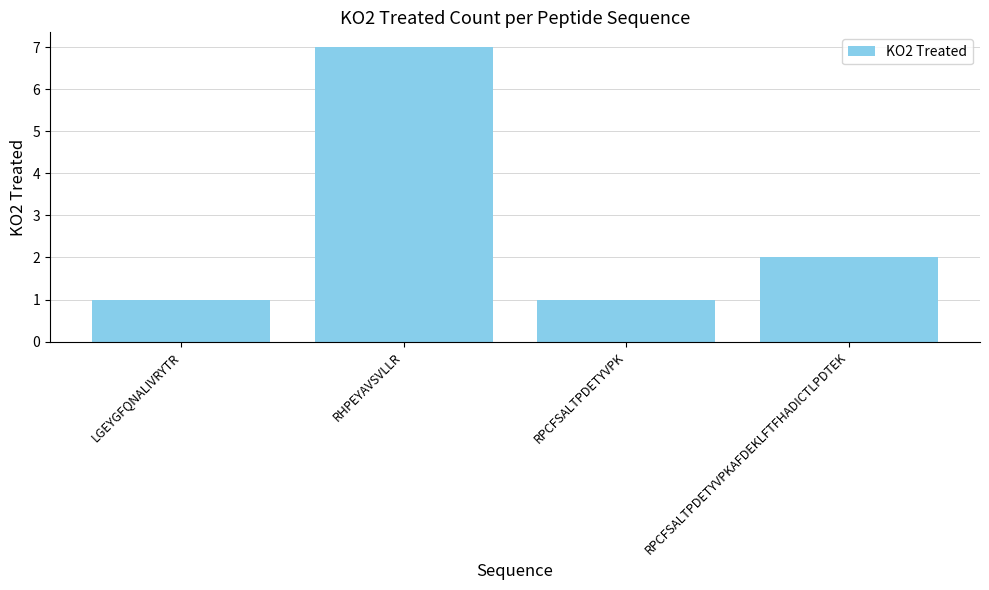

At which label is the value closest to 4?

RPCFSALTPDETYVPKAFDEKLFTFHADICTLPDTEK